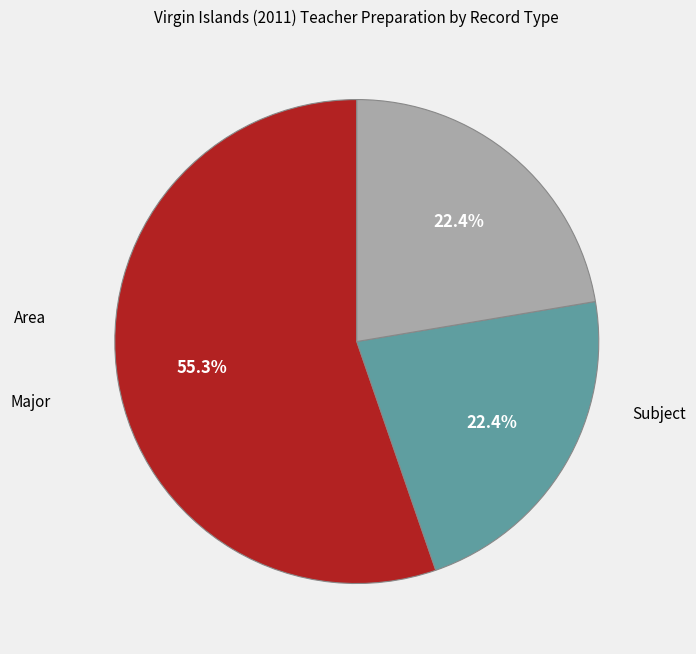

Does any single category account for the majority?

Yes